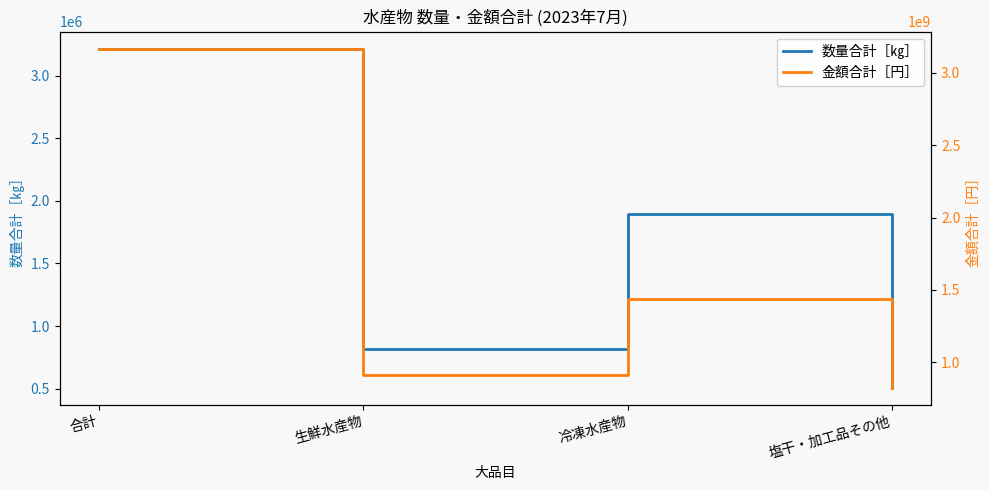

Where is the first local maximum for 金額合計［円］?

冷凍水産物